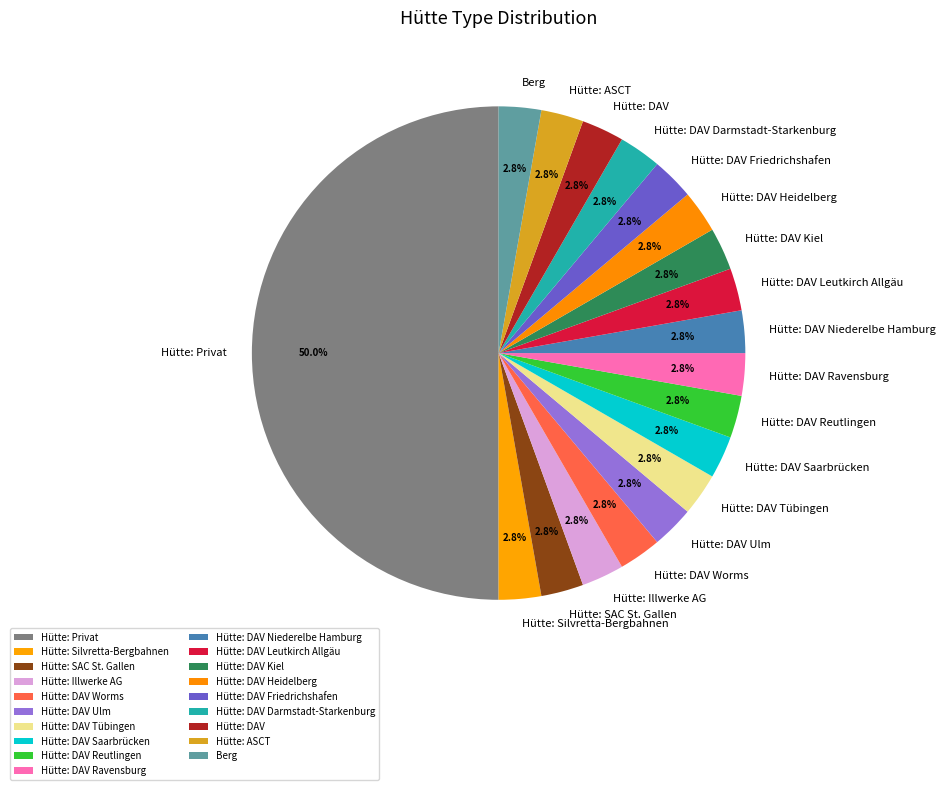

What portion of the pie excludes Hütte: DAV Reutlingen?

97.2%